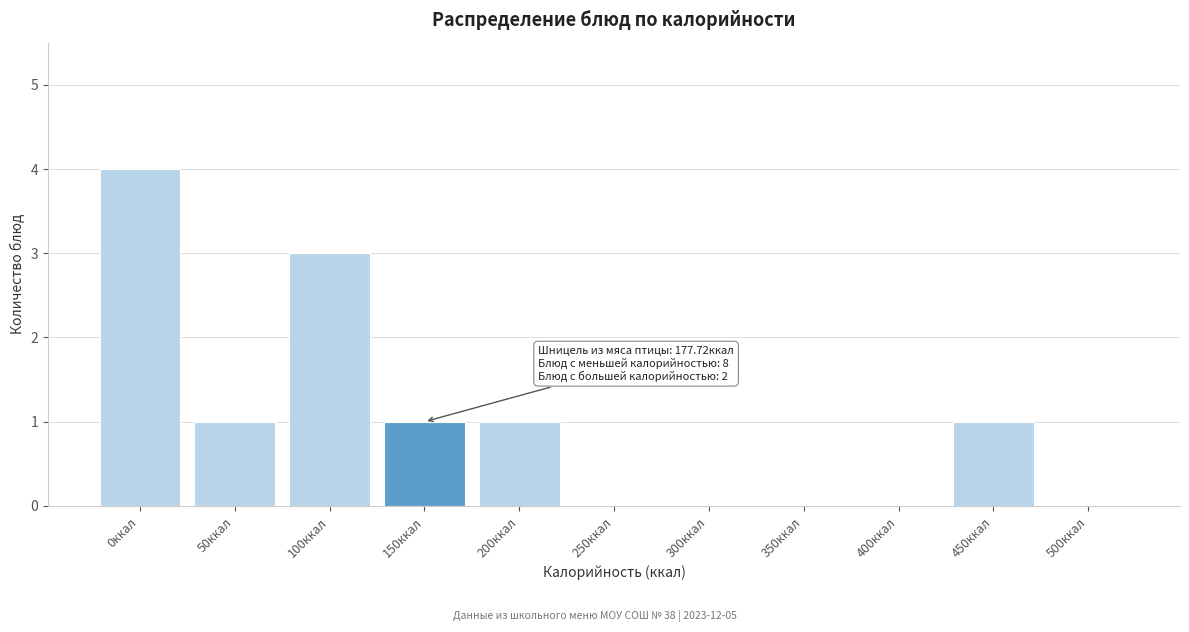

Reading left to right, transcribe all the data shown in this chart.

0ккал=4	50ккал=1	100ккал=3	150ккал=1	200ккал=1	250ккал=0	300ккал=0	350ккал=0	400ккал=0	450ккал=1	500ккал=0